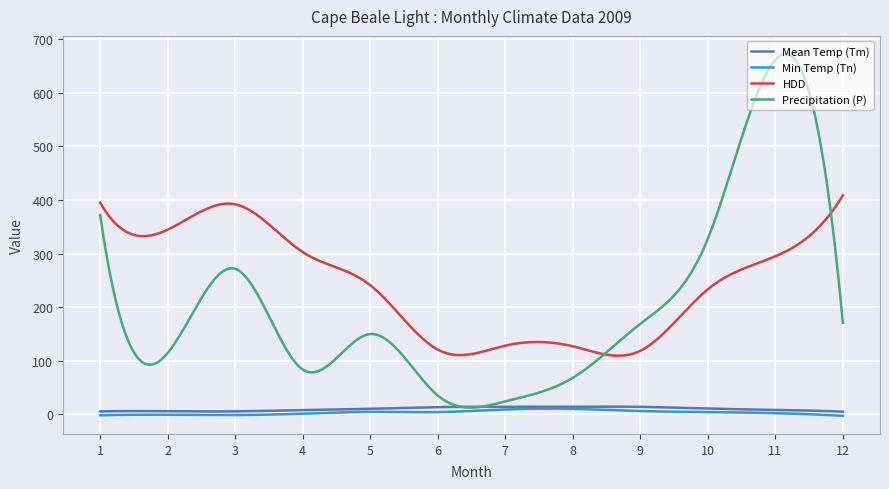

What is the minimum value for HDD?

109.3